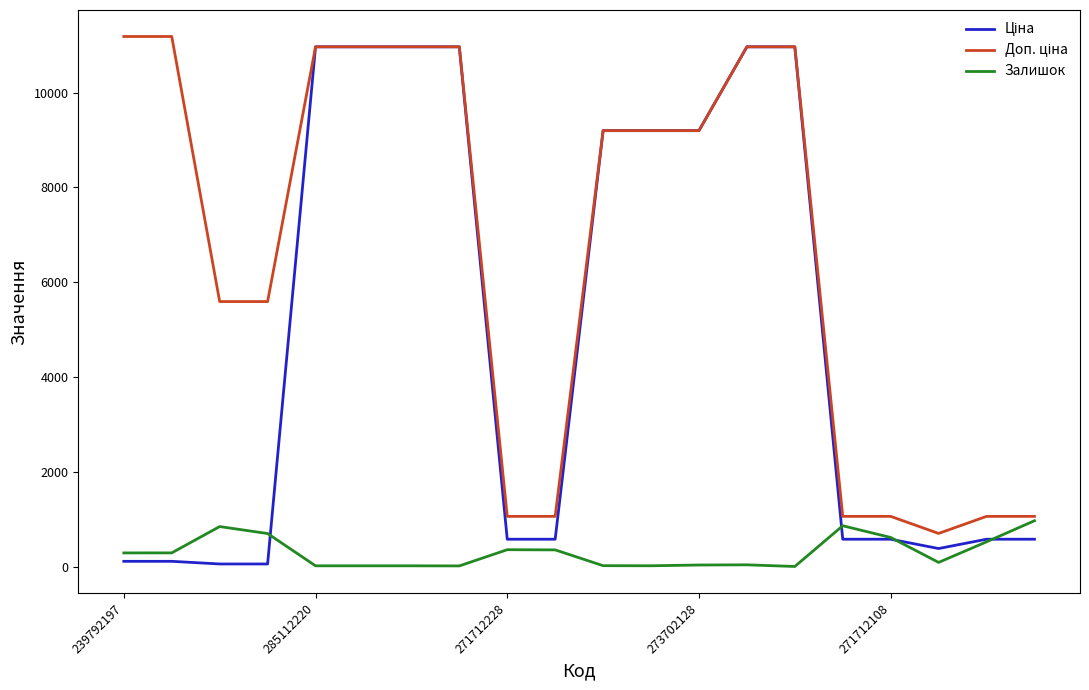

How many lines are shown in the chart?

3